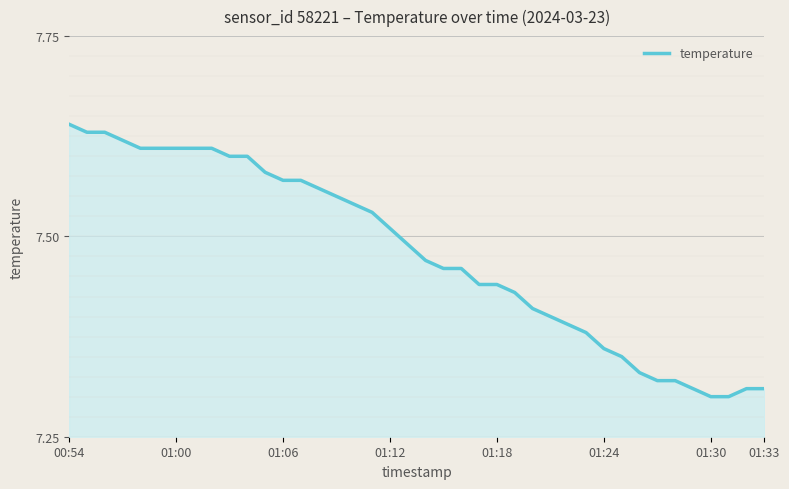

What is the difference between the maximum and minimum values?

0.3